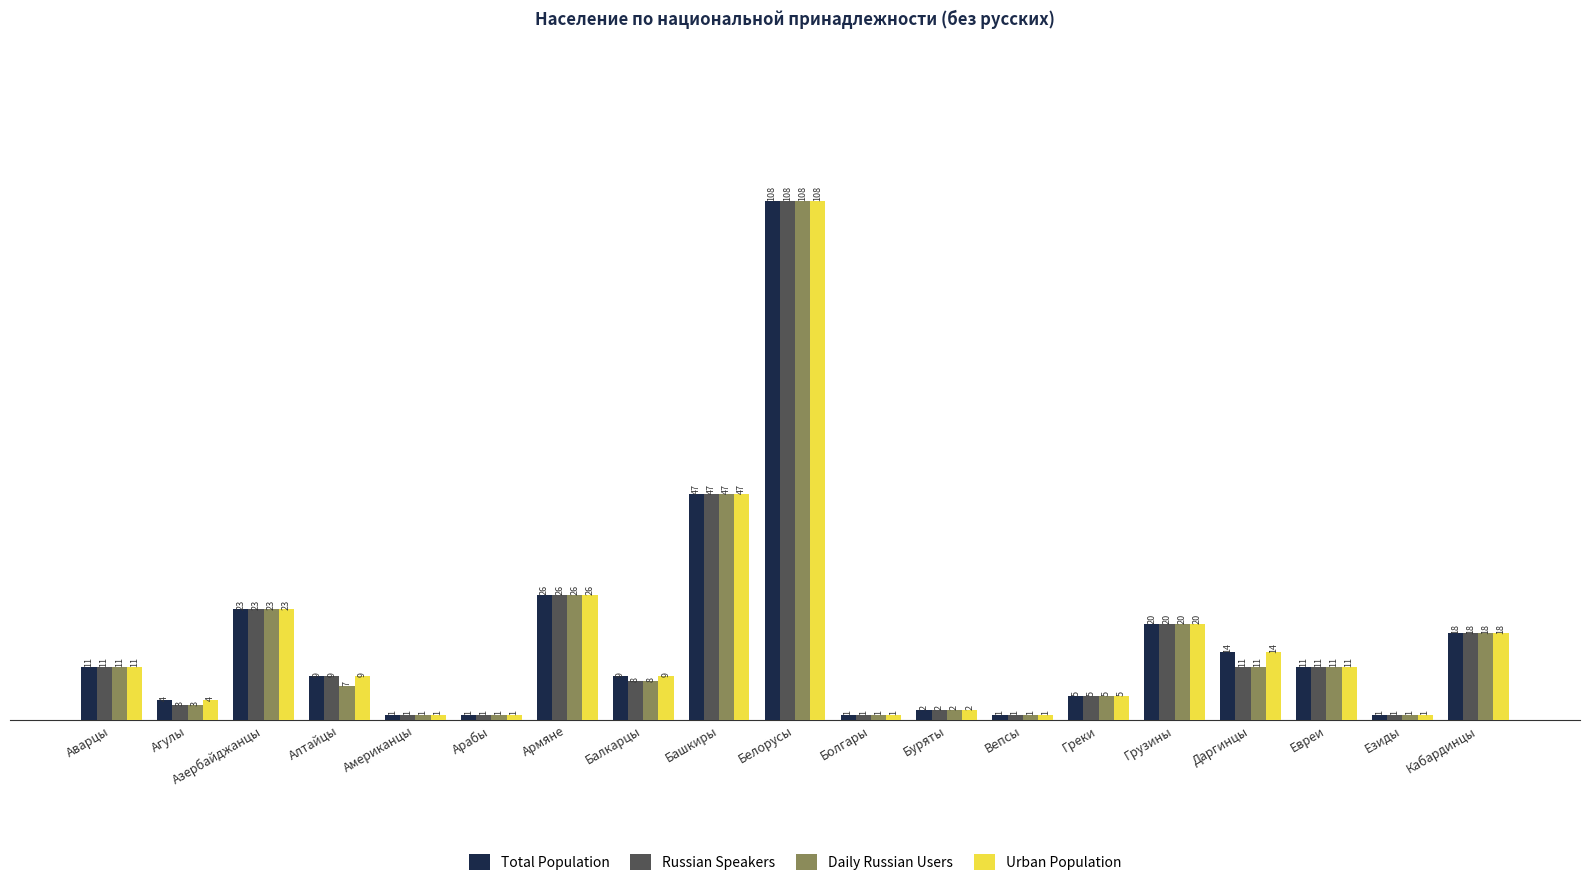

How many data points in Urban Population are less than 9?

8